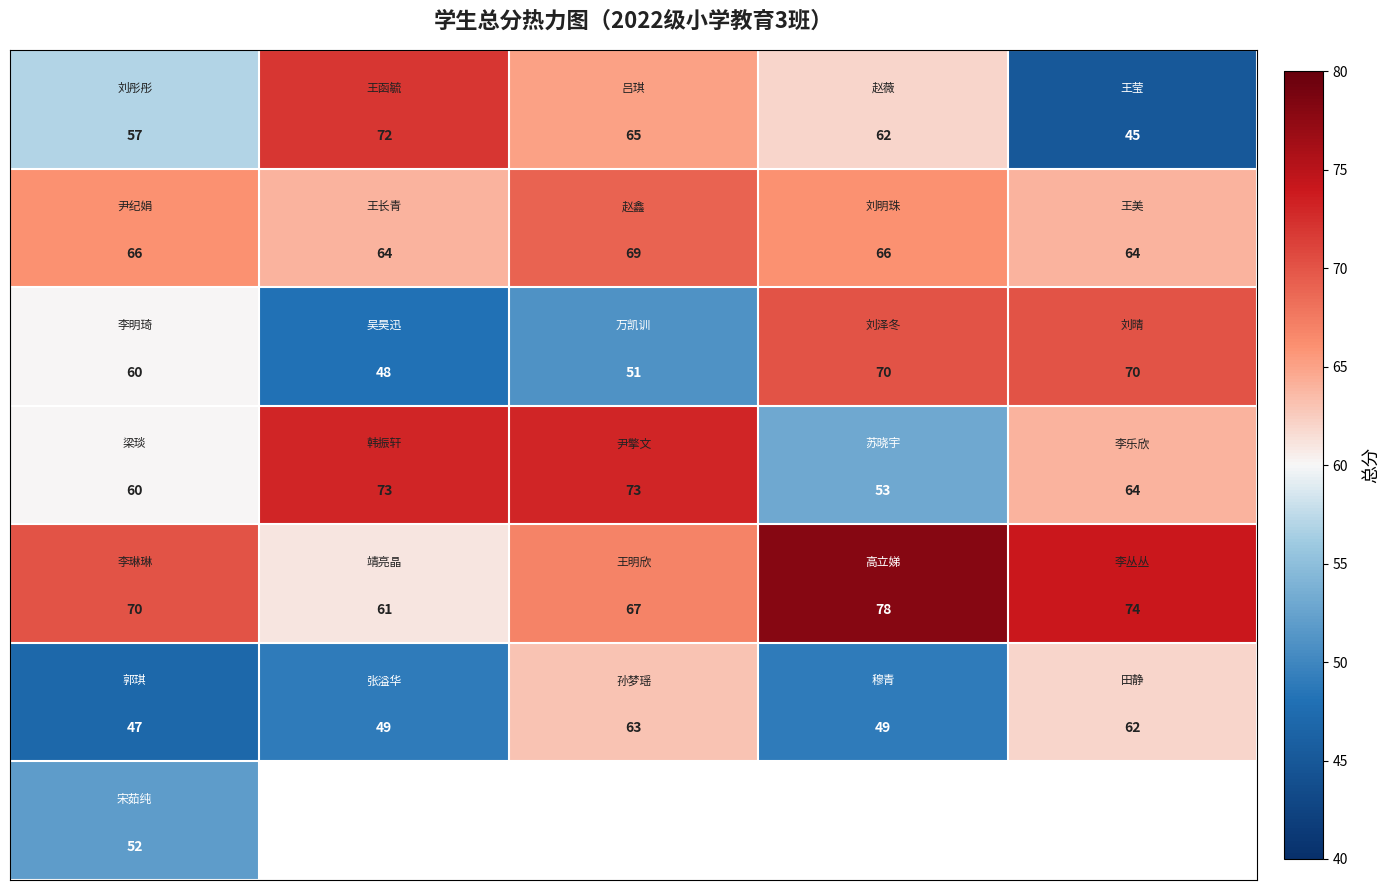

What is the spread (max minus min) of values at 4?

29.0